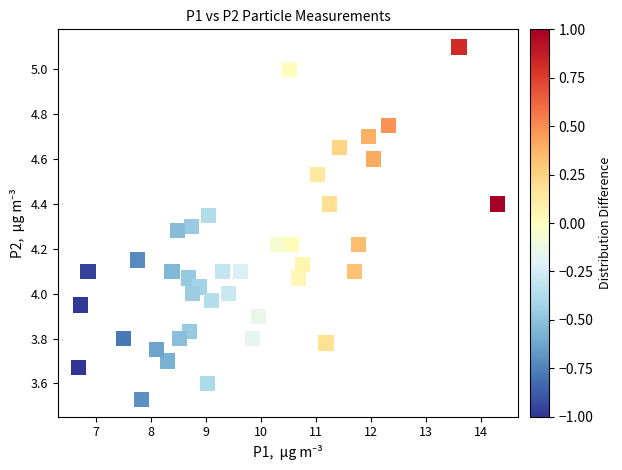

What is the range of X values (max minus min)?

7.6